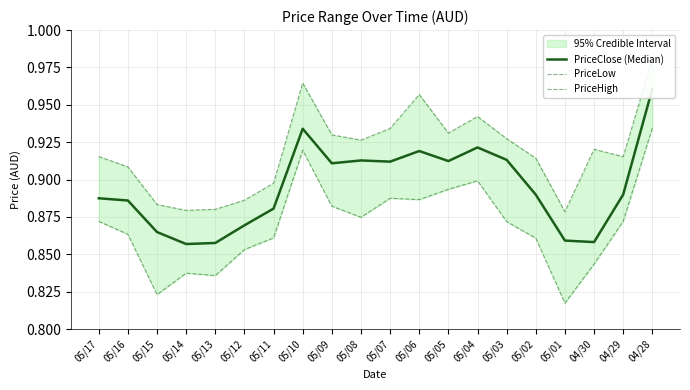

What are all the series names shown in the legend?

PriceClose (Median), PriceLow, PriceHigh